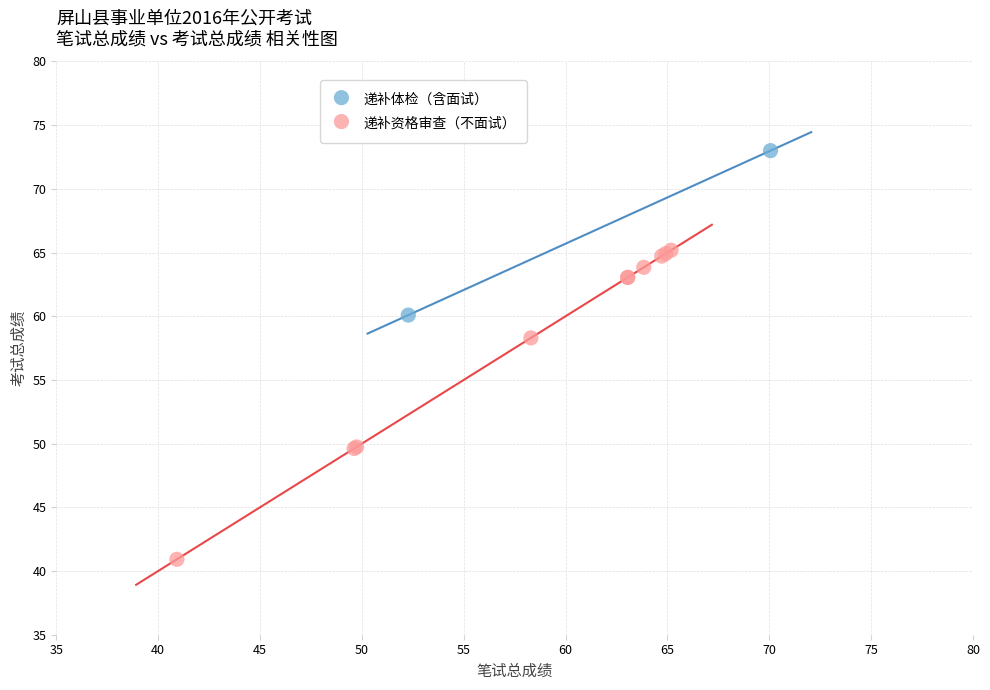

What are all the series names shown in the legend?

递补体检（含面试）, 递补资格审查（不面试）